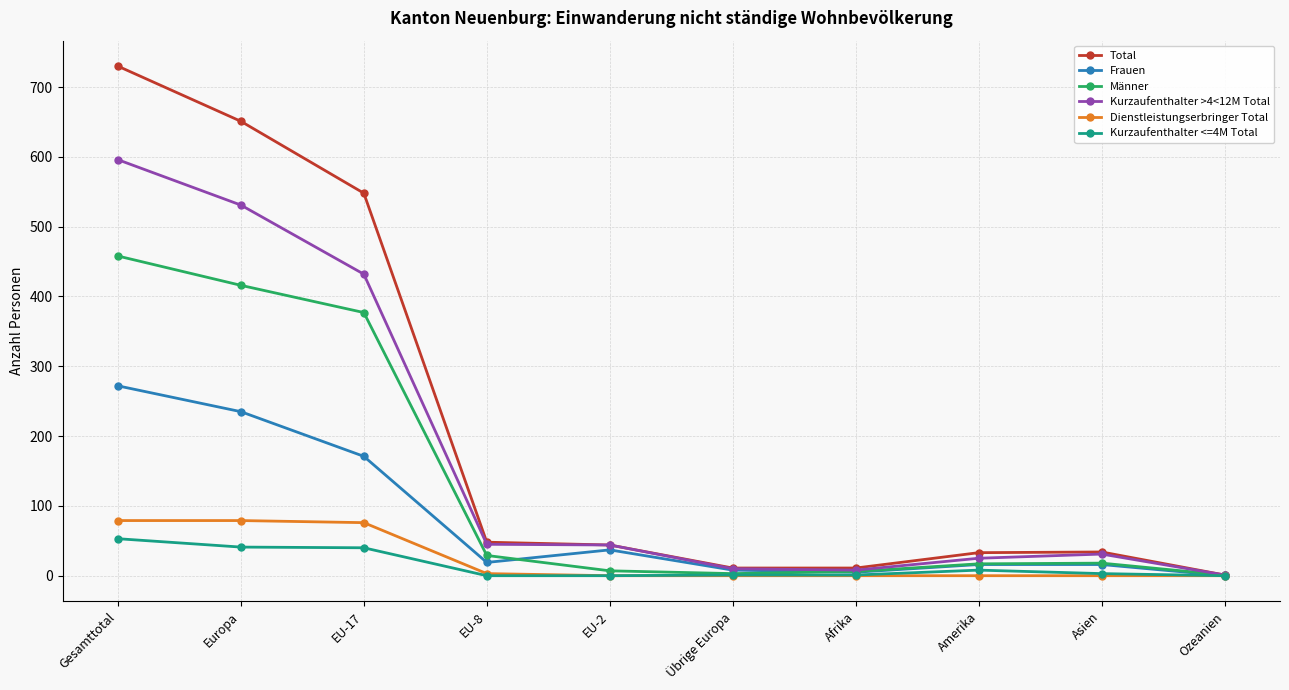

Is it true that Kurzaufenthalter <=4M Total equals 1 at Übrige Europa?

True